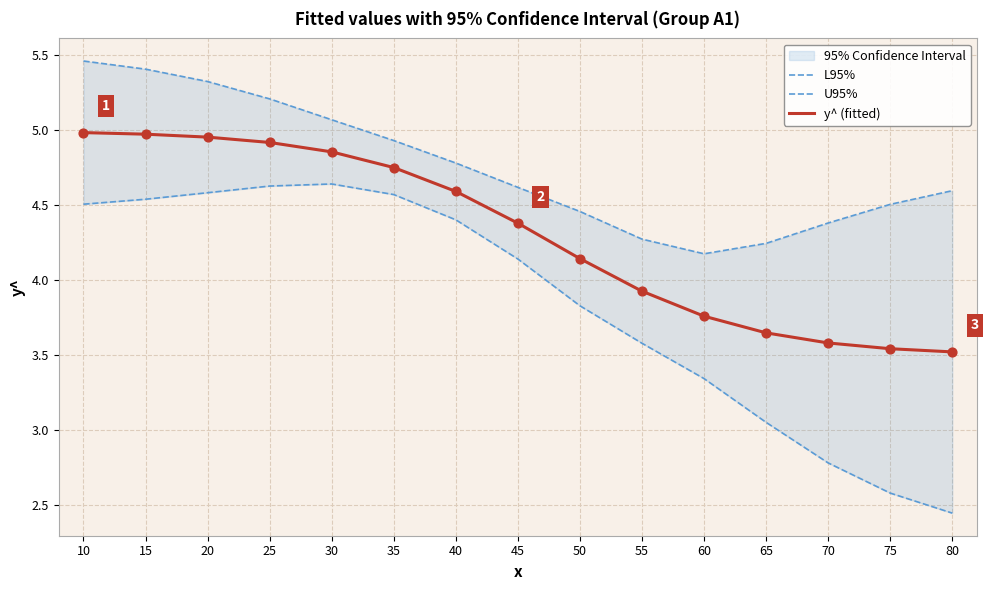

Is the value of U95% at 10 greater than the value of L95% at 30?

Yes